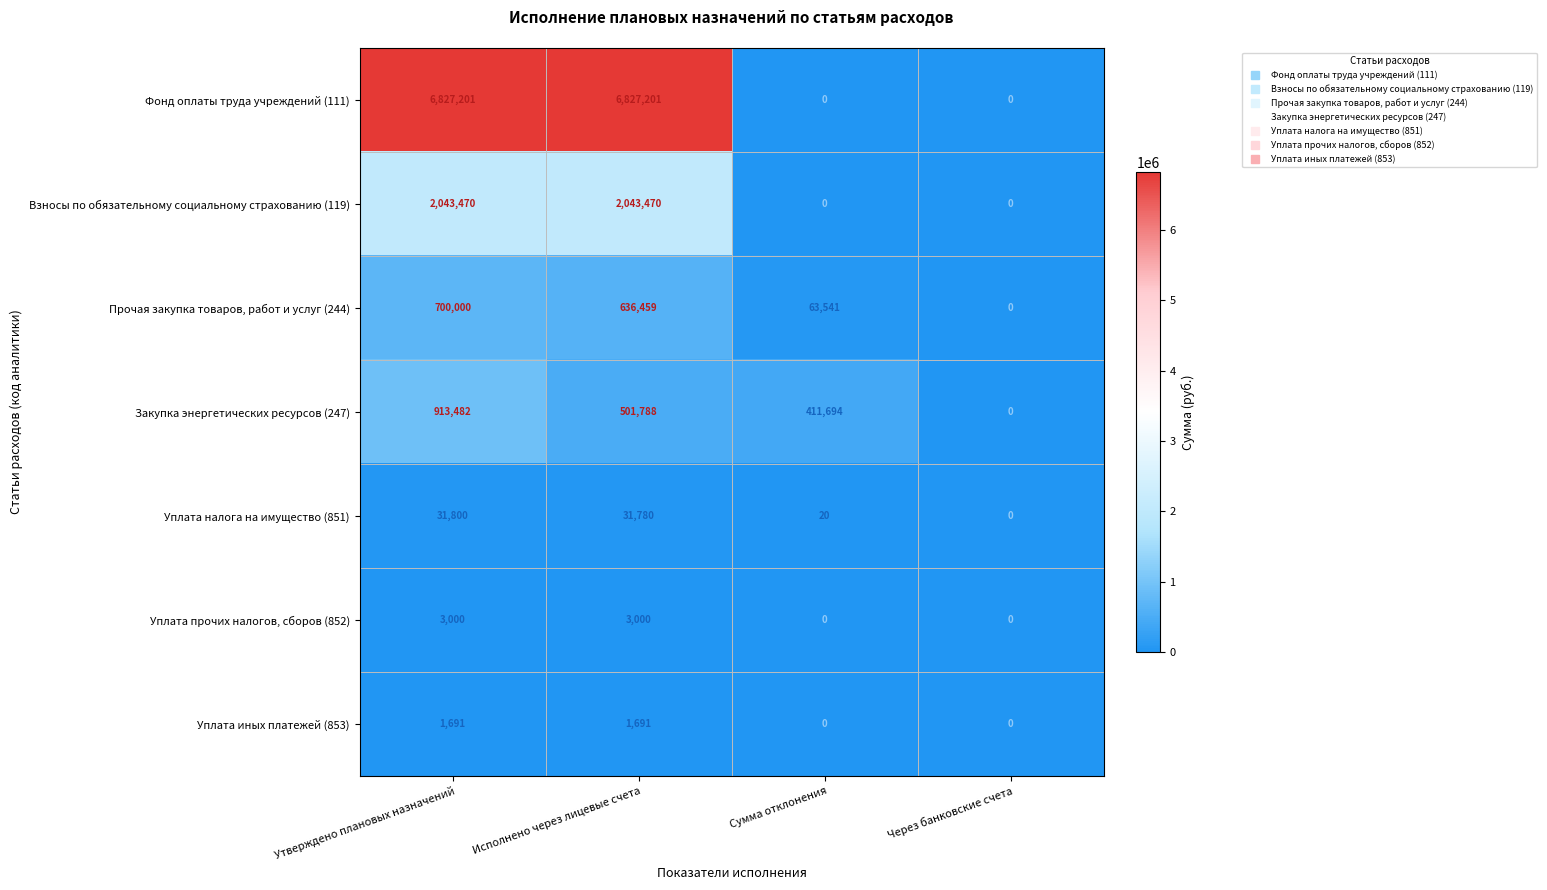

Is the value of Уплата иных платежей (853) at Утверждено плановых назначений greater than the value of Фонд оплаты труда учреждений (111) at Сумма отклонения?

Yes